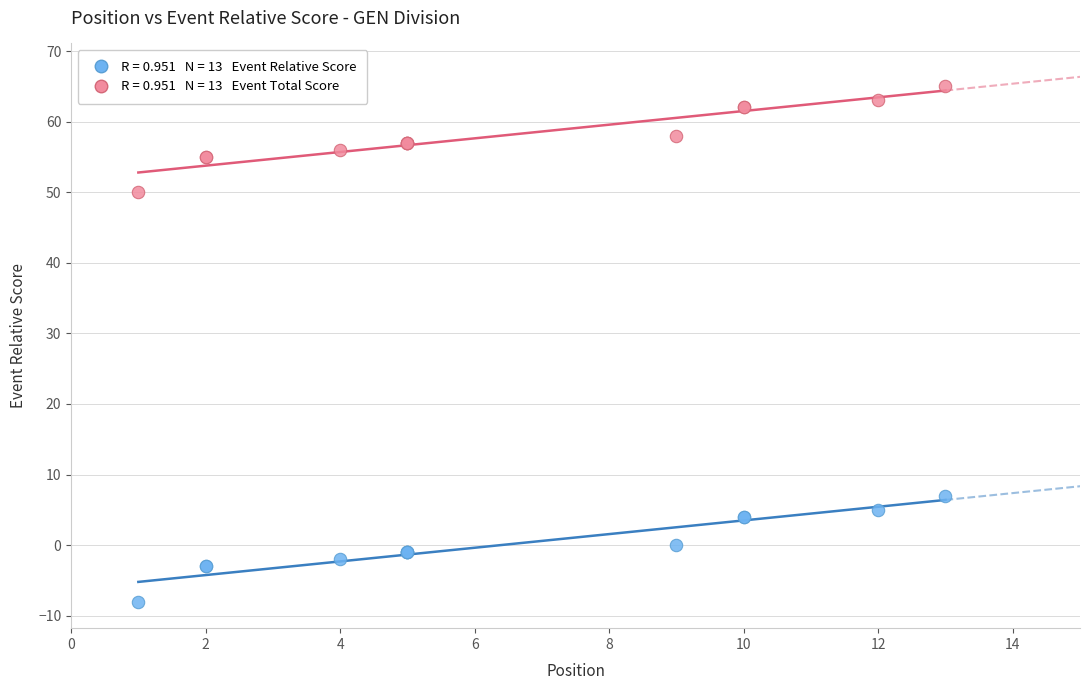

Across all series, what Y value is closest to 28?

7